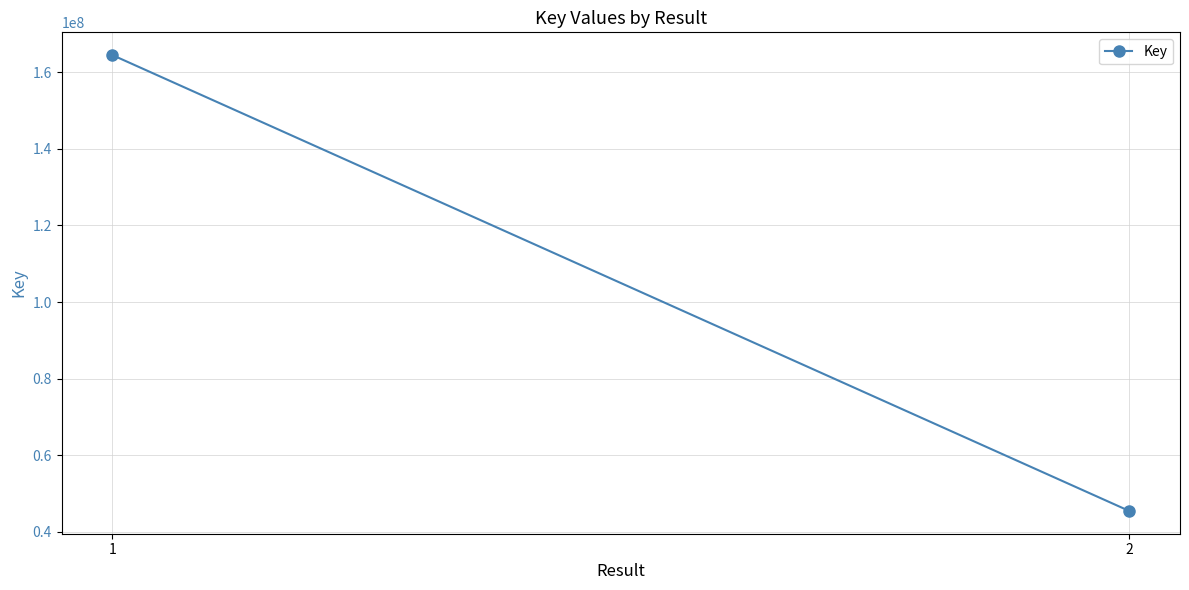

Is it true that the value at 1 is 164428712?

True